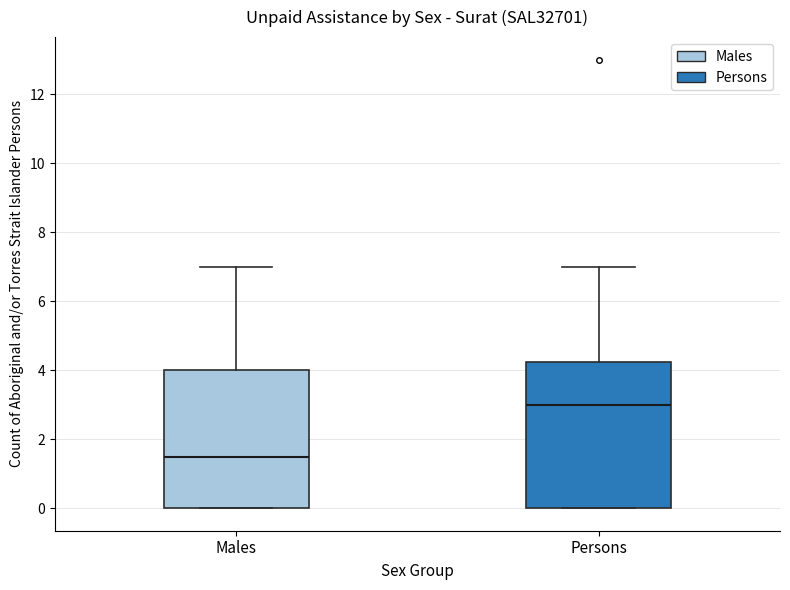

Which box has the highest median line?

Persons